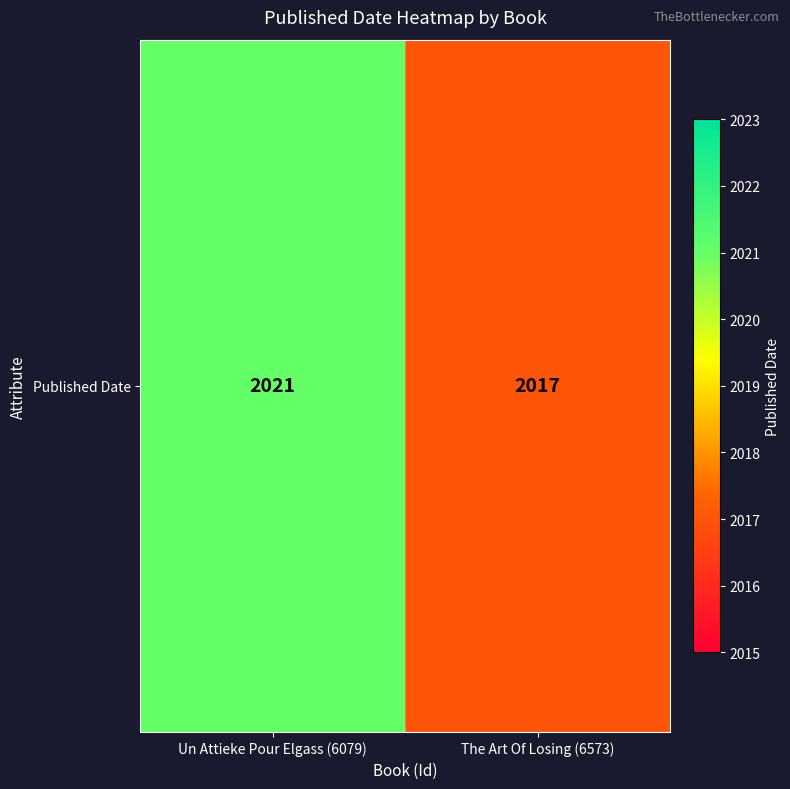

Rank the categories by value from lowest to highest.

The Art Of Losing (6573), Un Attieke Pour Elgass (6079)